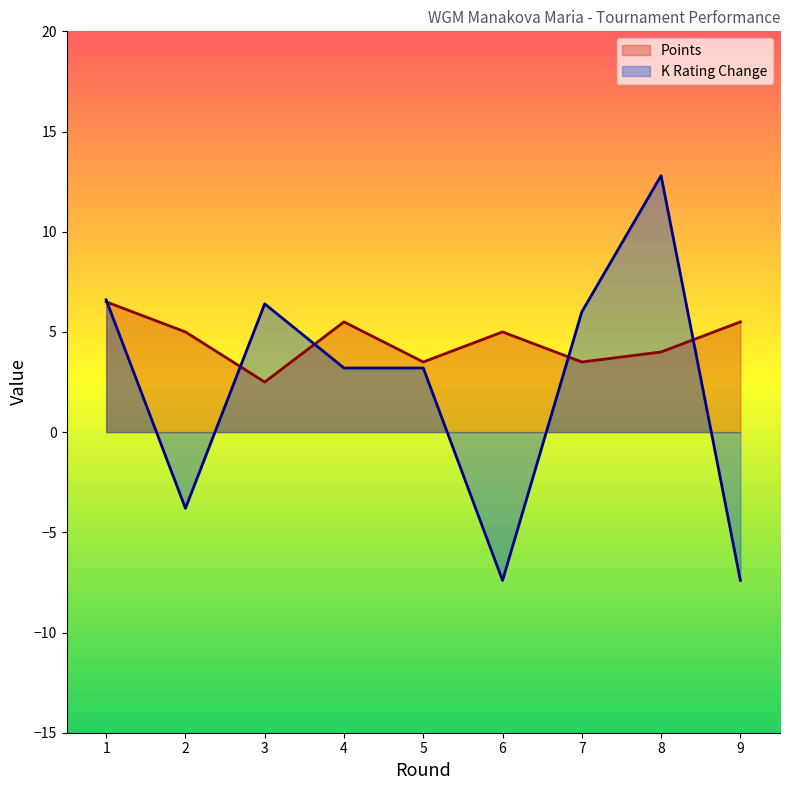

How many values in the K Rating Change series exceed 3?

6